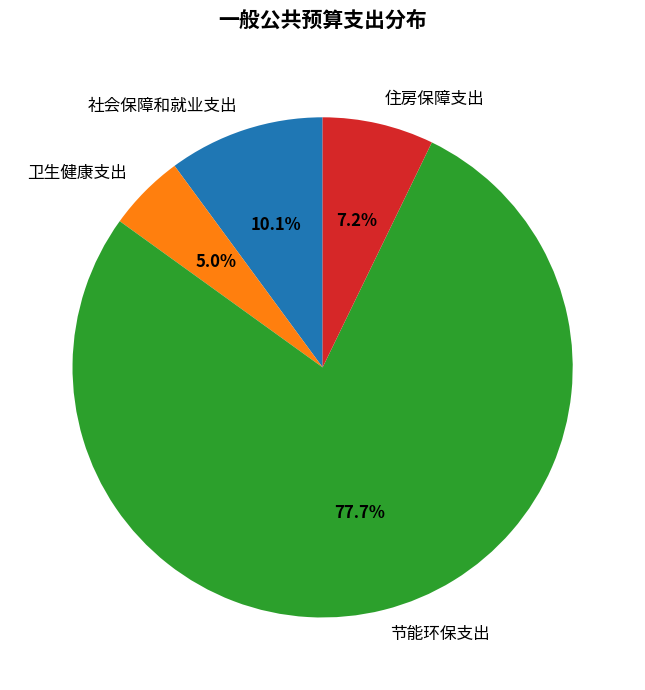

To the nearest percent, what is the average slice percentage?

25%